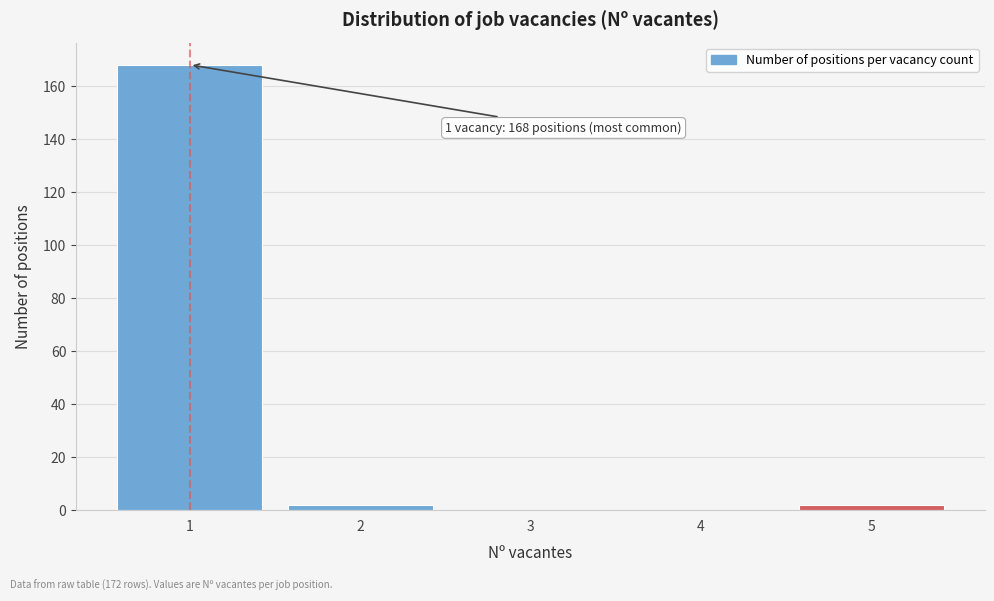

Which range on the x-axis has the tallest bar?

0.5 to 1.5